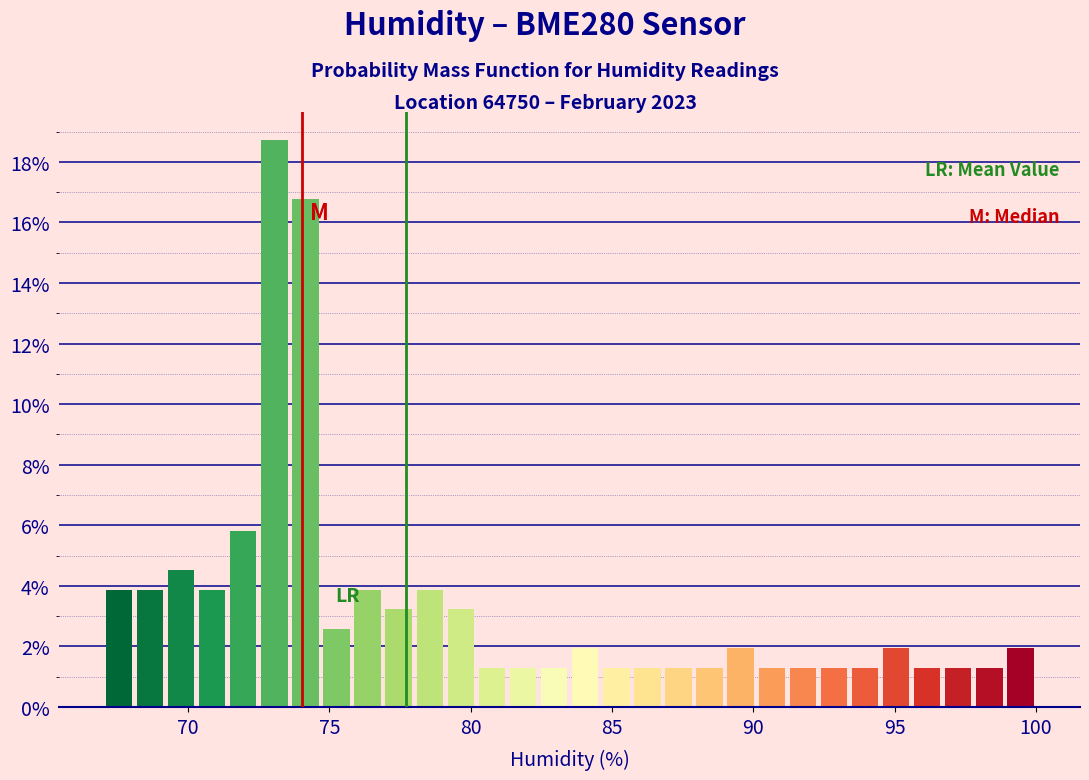

Around what value on the x-axis is the tallest bar? Give the approximate position of its centre, as read against the axis.

73.0